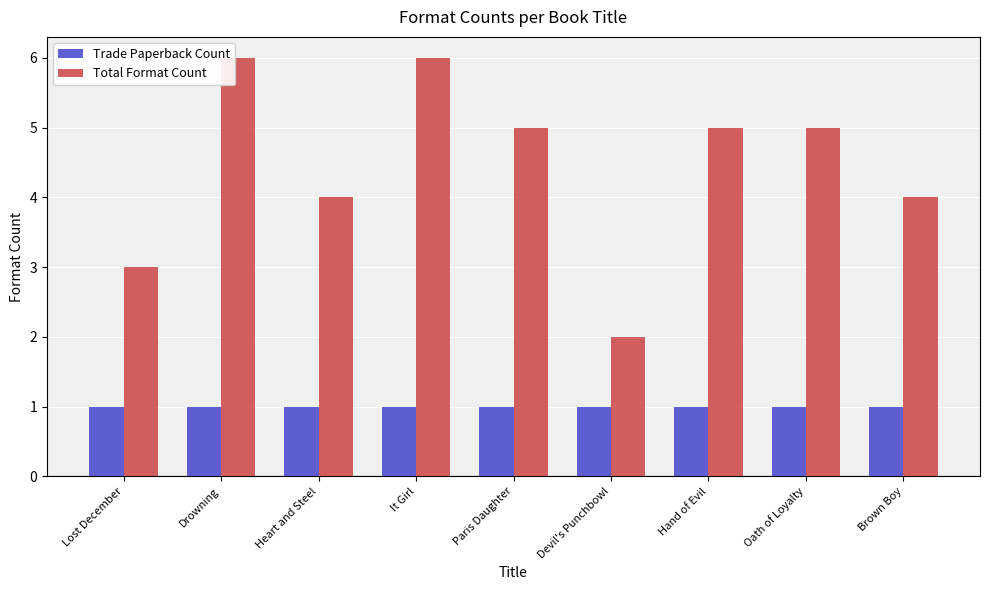

The value of Total Format Count at Paris Daughter is 5. True or false?

True